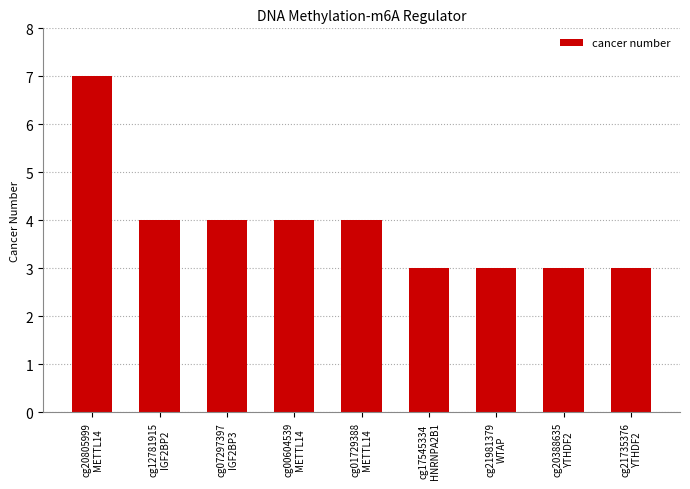

Reading left to right, transcribe all the data shown in this chart.

7	4	4	4	4	3	3	3	3